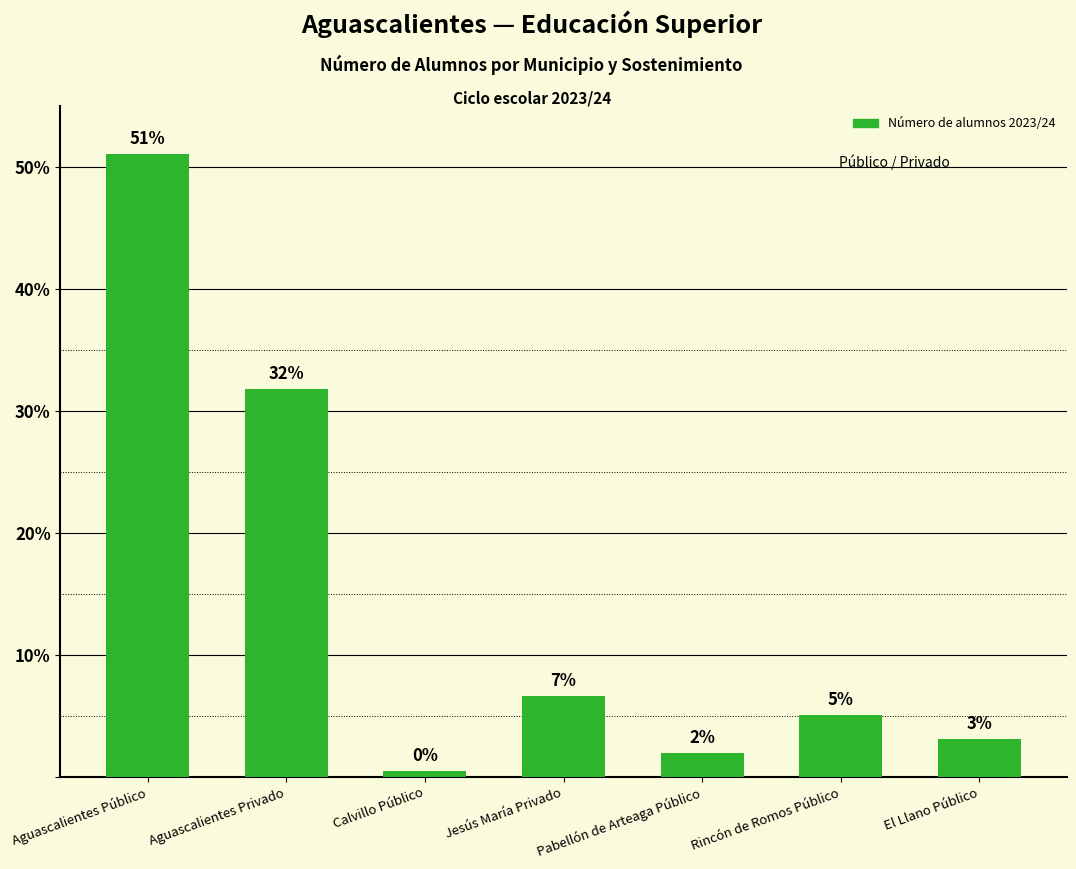

At which label is the value closest to 25?

Aguascalientes Privado